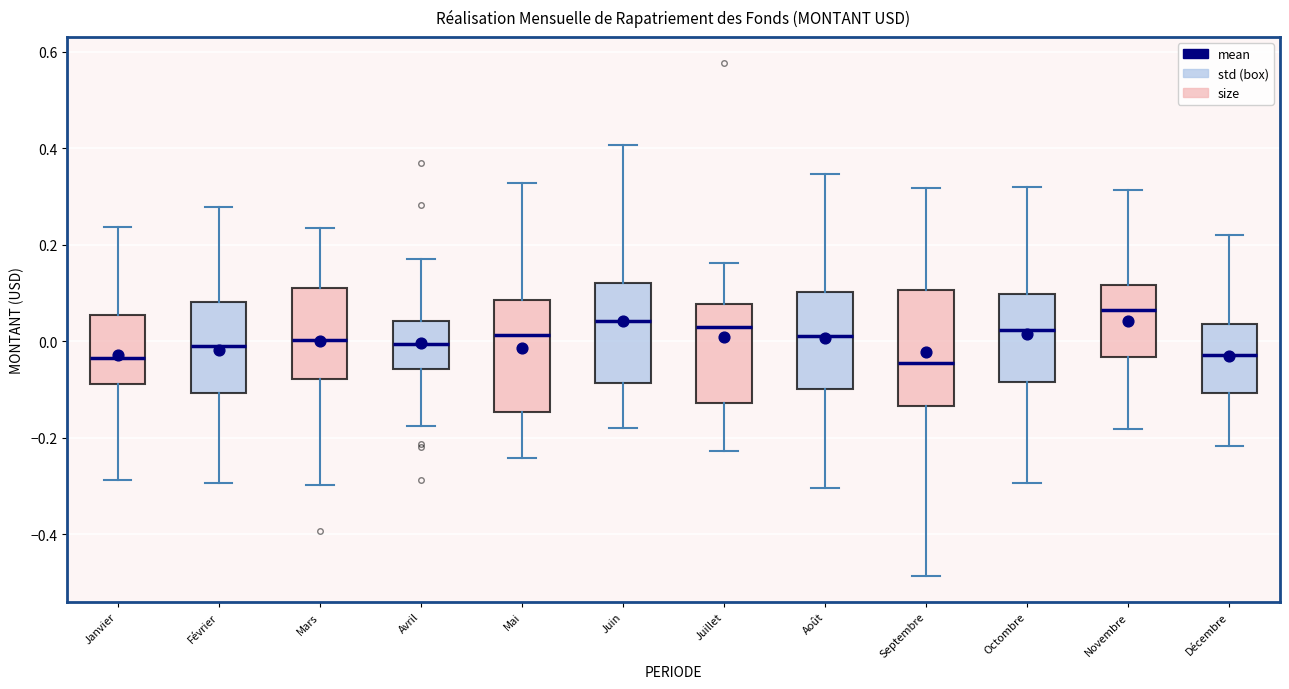

Where is the upper edge of the box for Septembre on the y-axis? The values are not printed on the chart, so give them approximately, as read against the axis.

0.10